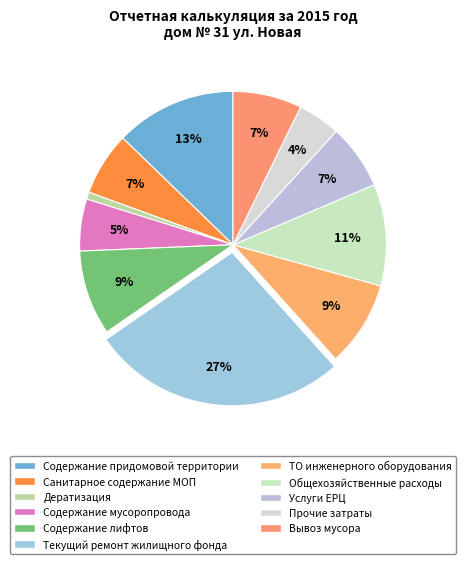

Count the number of slices in the pie.

11